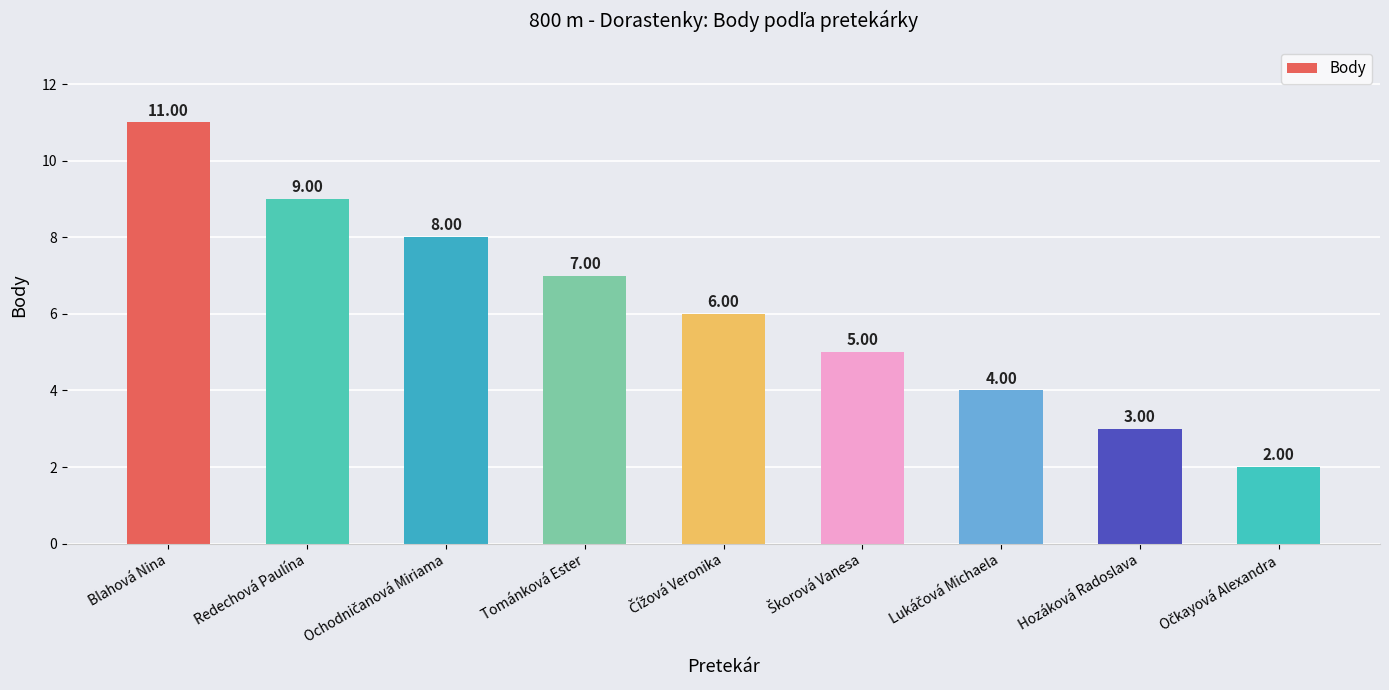

What is the difference between the maximum and second lowest values?

8